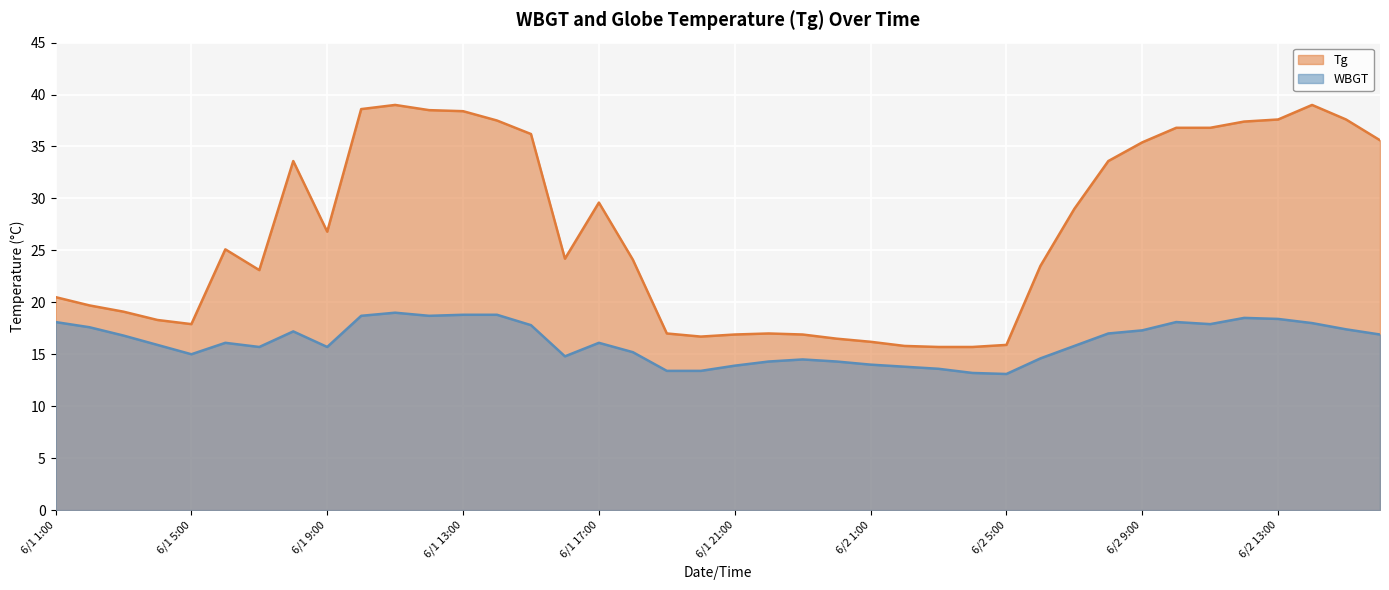

What position from the left is 6/2 3:00?

27